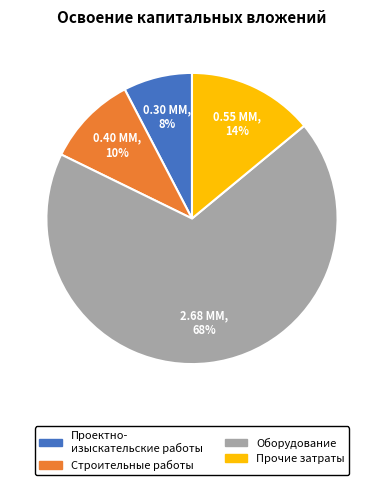

Does any single category account for the majority?

Yes